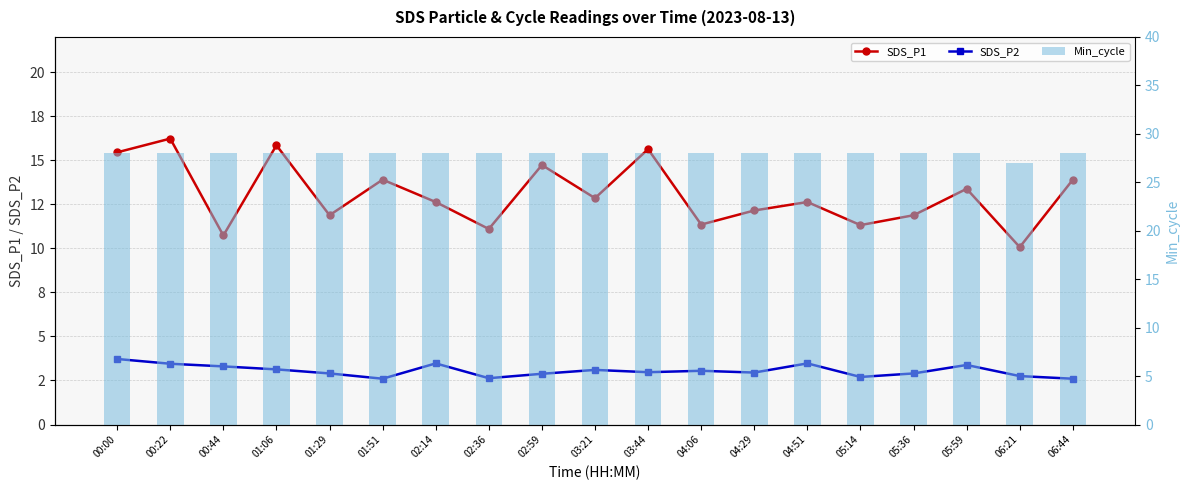

What is the total value across all series at 04:29?

43.1